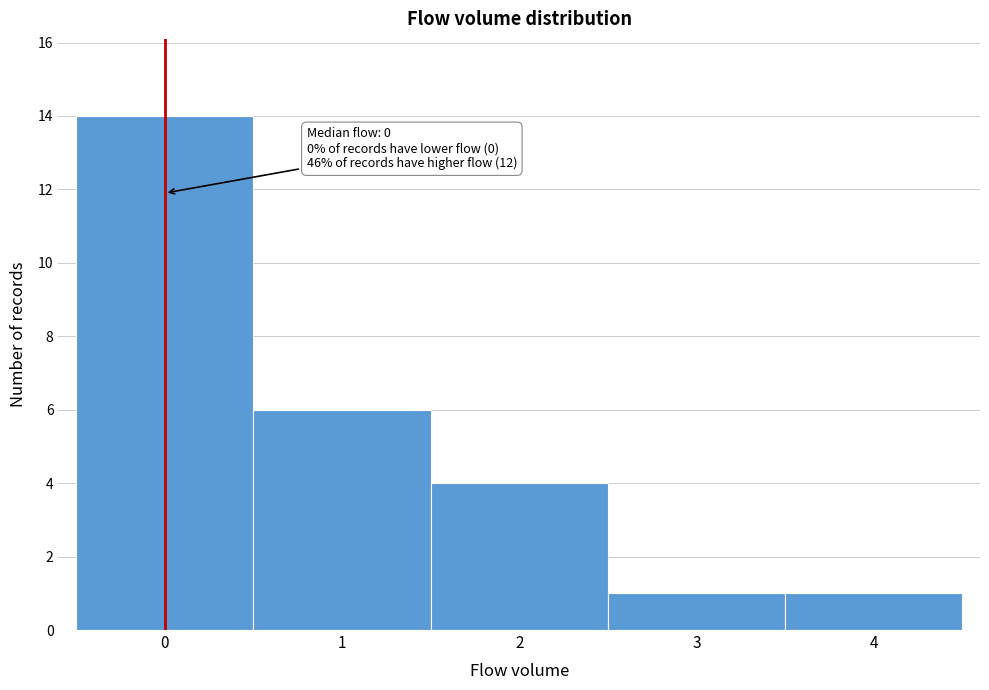

Which range on the x-axis has the tallest bar?

-0.5 to 0.5